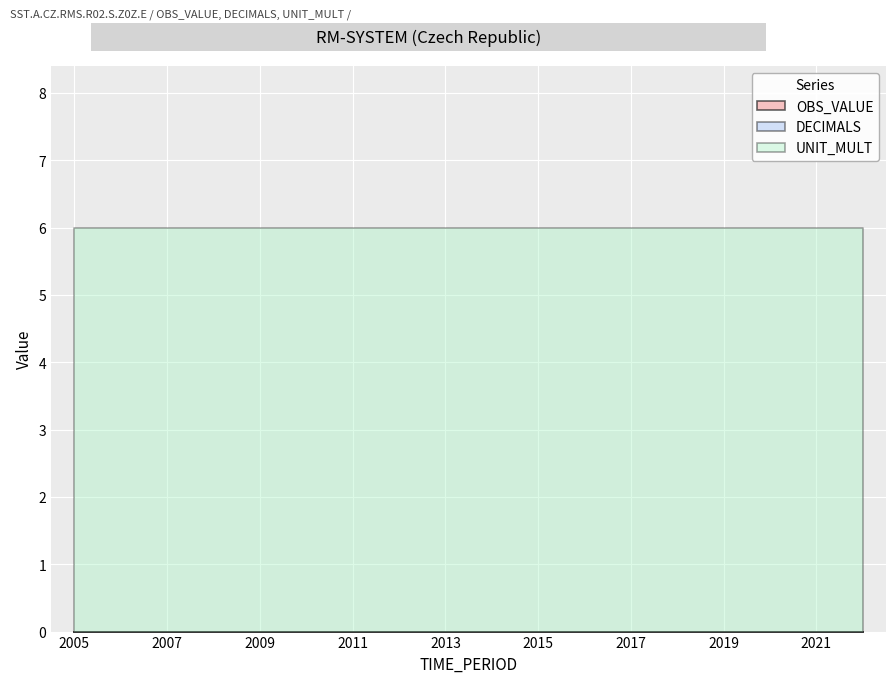

At which label does UNIT_MULT reach its peak?

2005